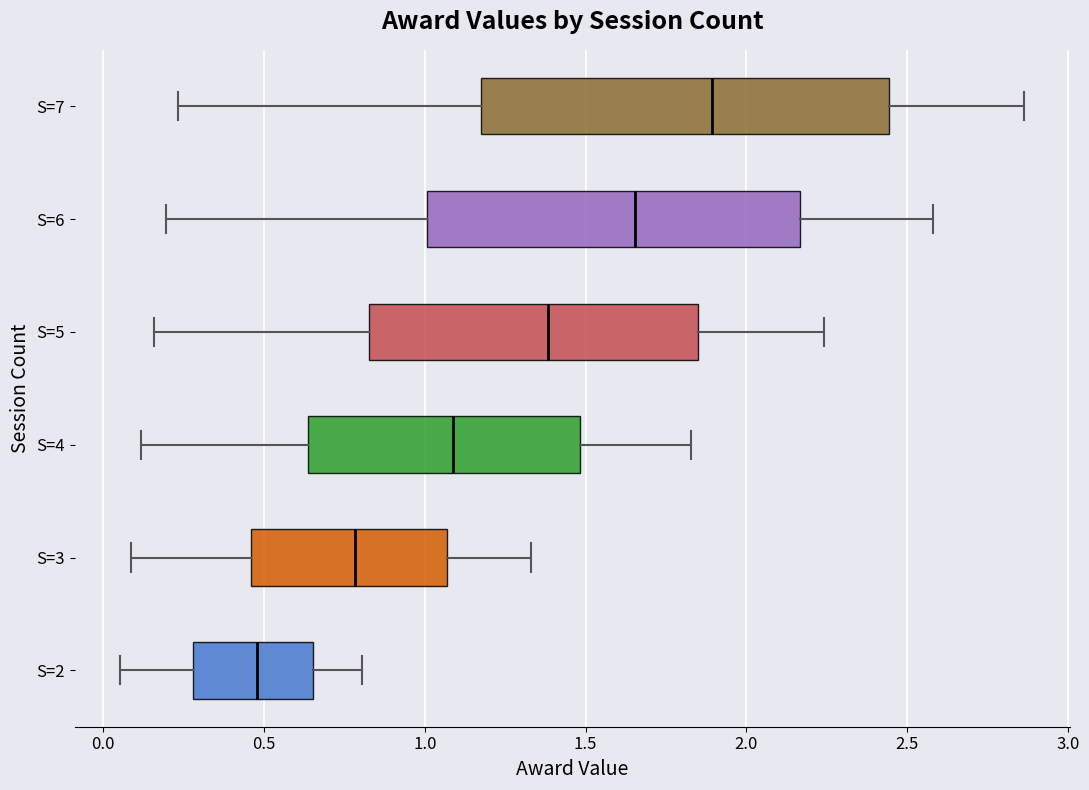

Reading bottom to top, read every box against the x-axis: the position of its median line, the range the box covers, and the ends of its whiskers. The values are not printed on the chart, so give them approximately, as read against the axis.

S=2: median 0.50, box 0.30 to 0.65, whiskers 0.05 to 0.80
S=3: median 0.80, box 0.45 to 1.05, whiskers 0.10 to 1.35
S=4: median 1.10, box 0.65 to 1.50, whiskers 0.10 to 1.85
S=5: median 1.40, box 0.85 to 1.85, whiskers 0.15 to 2.25
S=6: median 1.65, box 1.00 to 2.15, whiskers 0.20 to 2.60
S=7: median 1.90, box 1.20 to 2.45, whiskers 0.25 to 2.85